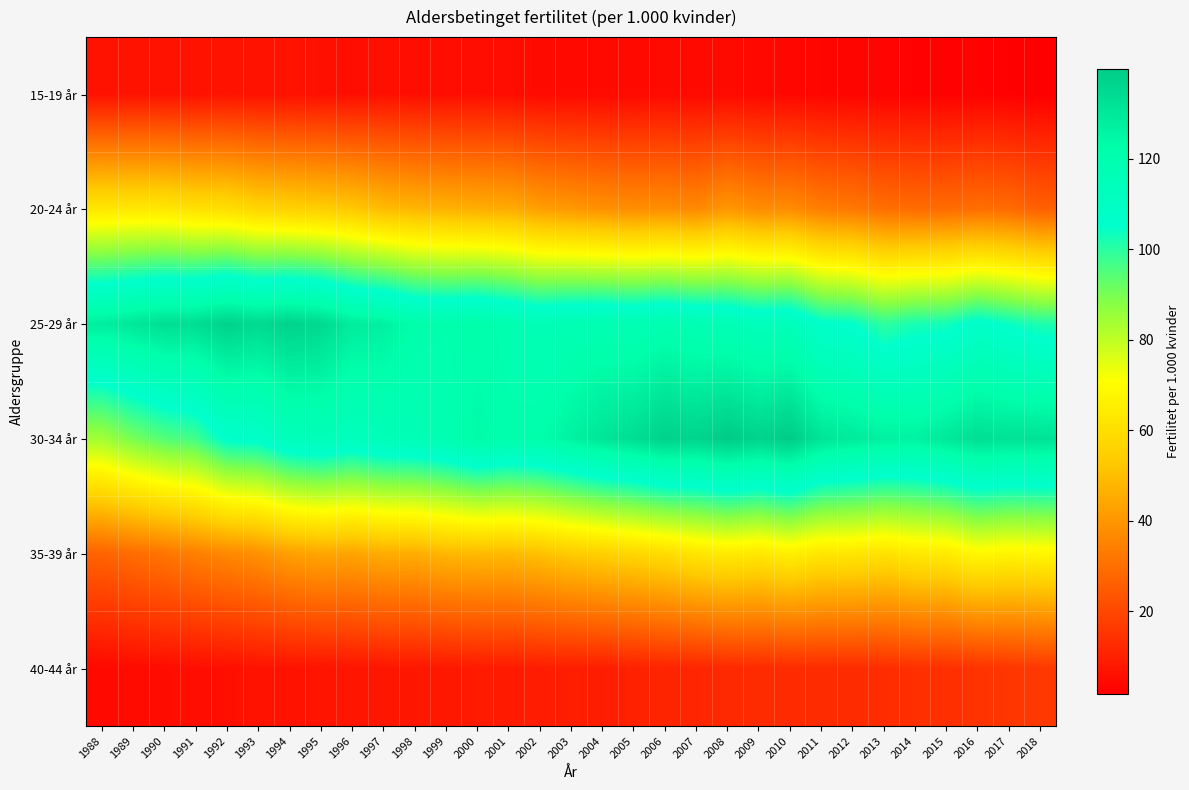

Between 1999 and 2018, which is larger?

1999